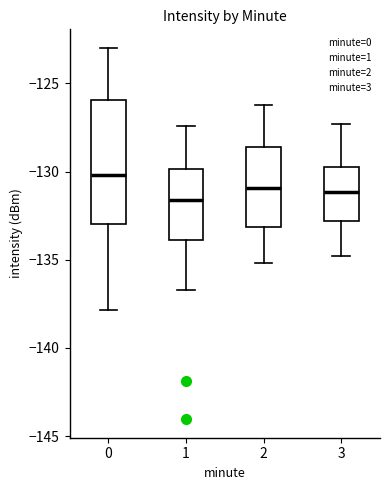

Reading left to right, transcribe this box plot: for each box, give where its median line is, the range the box spans, and where its two whiskers end, as read against the y-axis. The values are not printed on the chart, so give them approximately, as read against the axis.

0: median -130.0, box -133.0 to -126.0, whiskers -138.0 to -123.0
1: median -131.5, box -134.0 to -130.0, whiskers -136.5 to -127.5
2: median -131.0, box -133.0 to -128.5, whiskers -135.0 to -126.0
3: median -131.0, box -133.0 to -129.5, whiskers -135.0 to -127.5